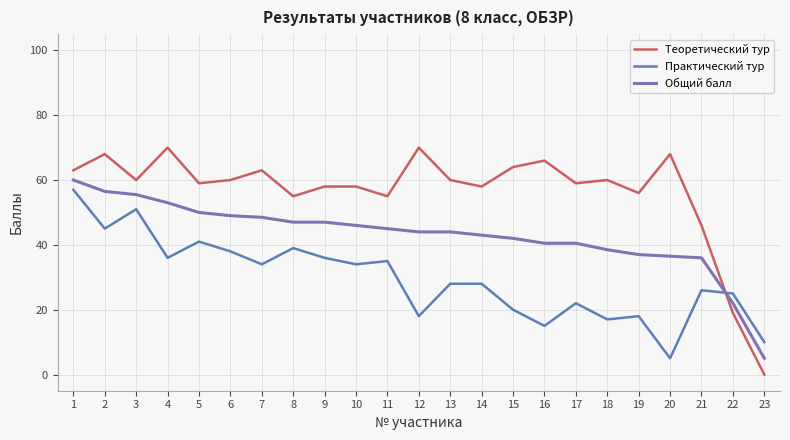

Which series ends up on top after the final intersection of Практический тур and Теоретический тур?

Практический тур